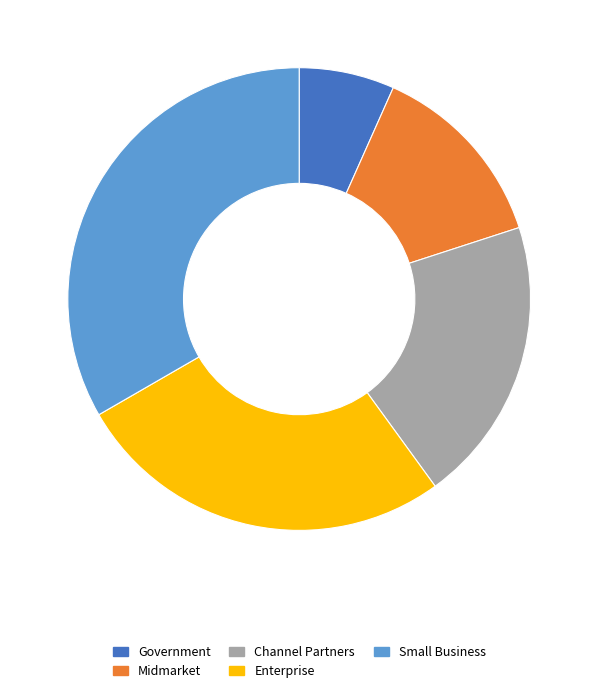

Count the number of slices in the pie.

5